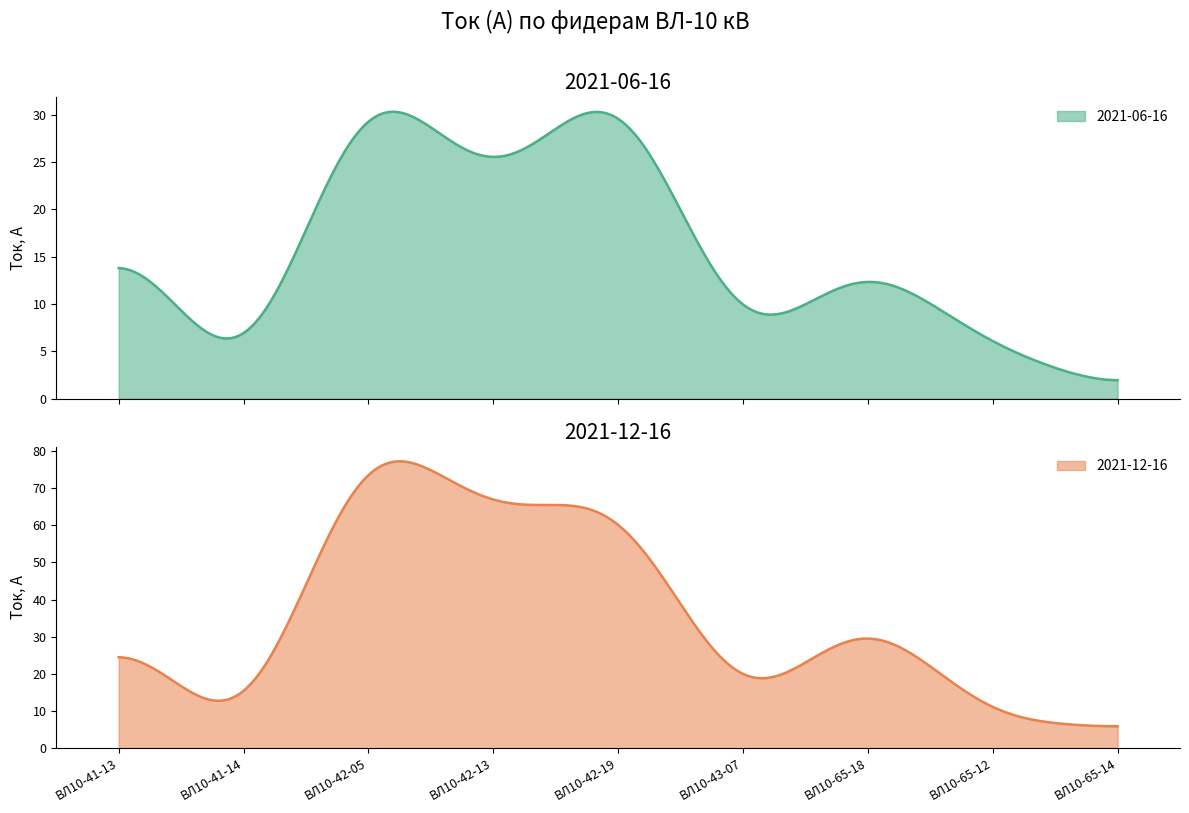

What is the difference between the maximum and second lowest values in the 2021-12-16 series?

71.3